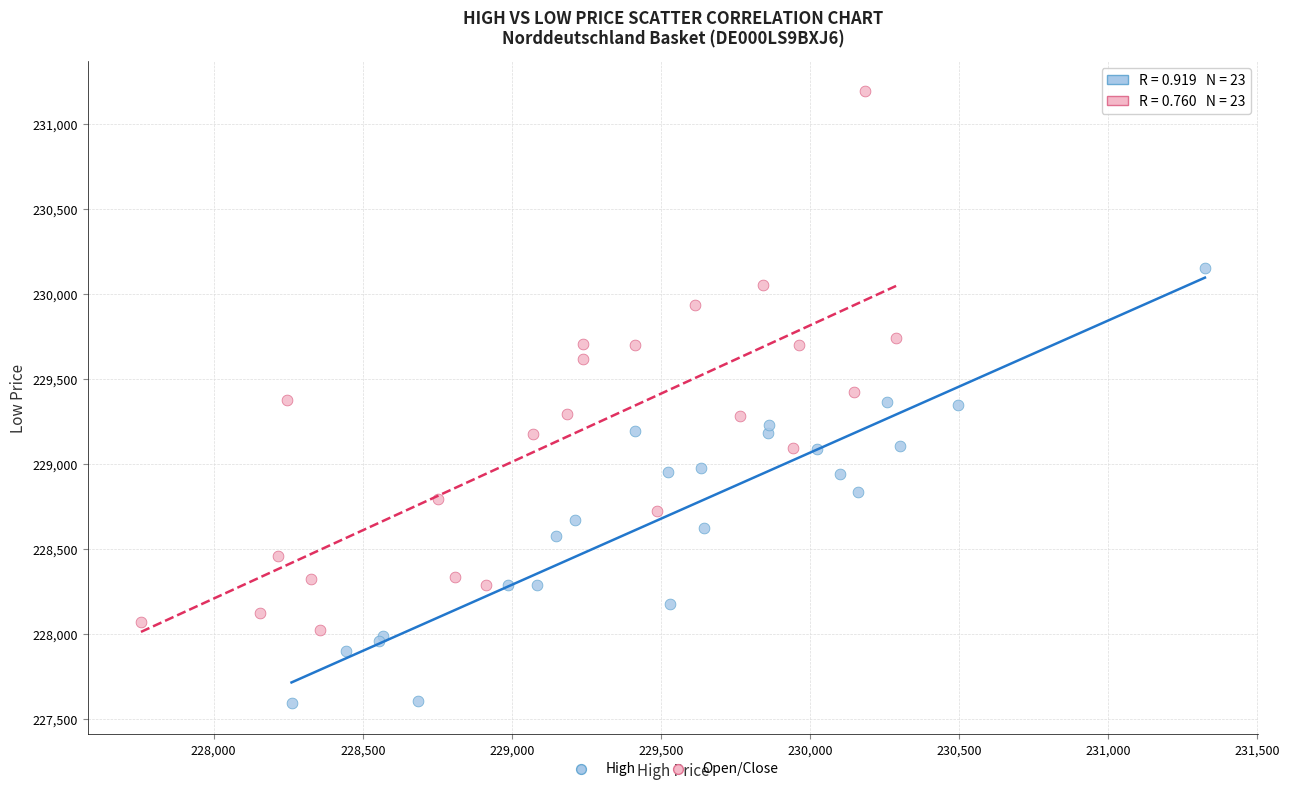

What are all the series names shown in the legend?

High, Open/Close